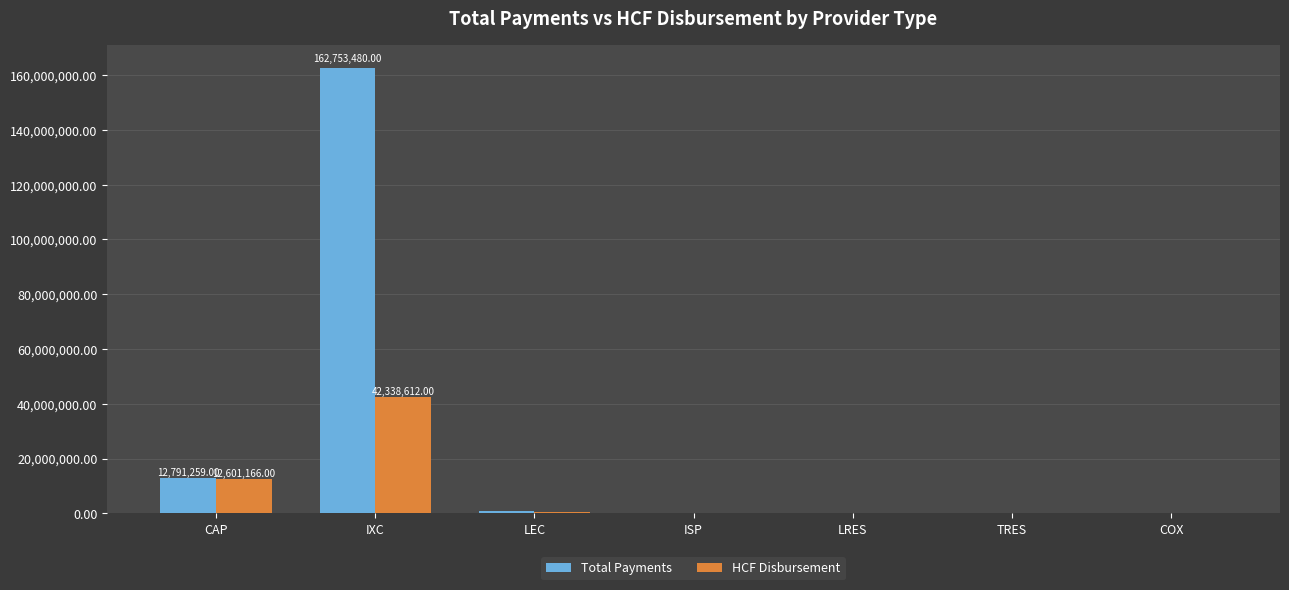

Which label corresponds to the largest value in the chart?

IXC